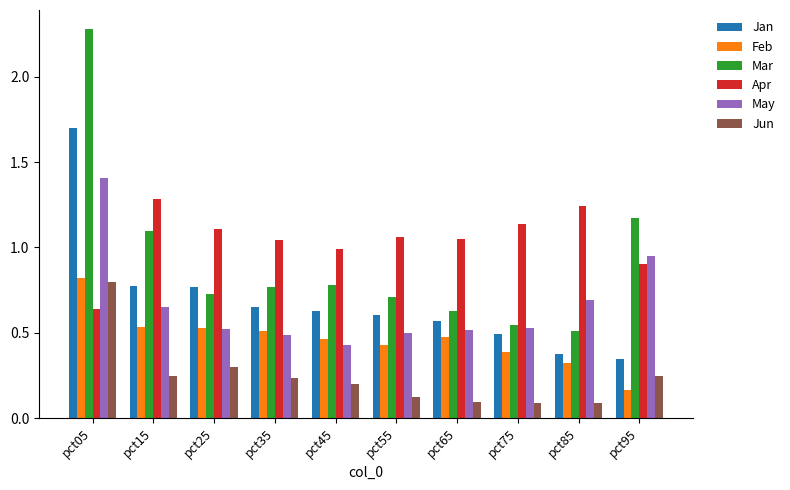

Which series has the largest range (max minus min)?

Mar